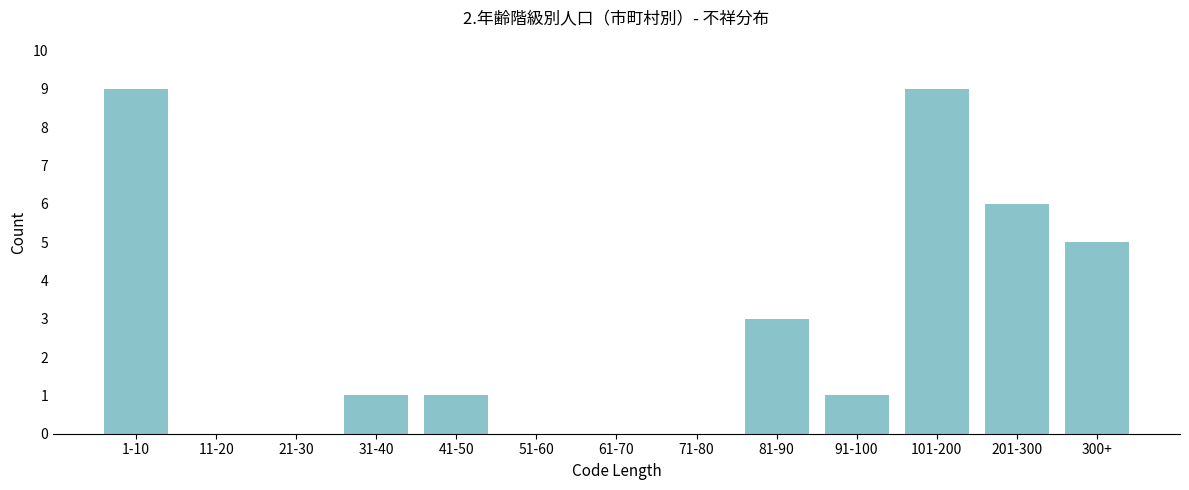

Reading left to right, extract all data points from this chart.

1-10=9	11-20=0	21-30=0	31-40=1	41-50=1	51-60=0	61-70=0	71-80=0	81-90=3	91-100=1	101-200=9	201-300=6	300+=5